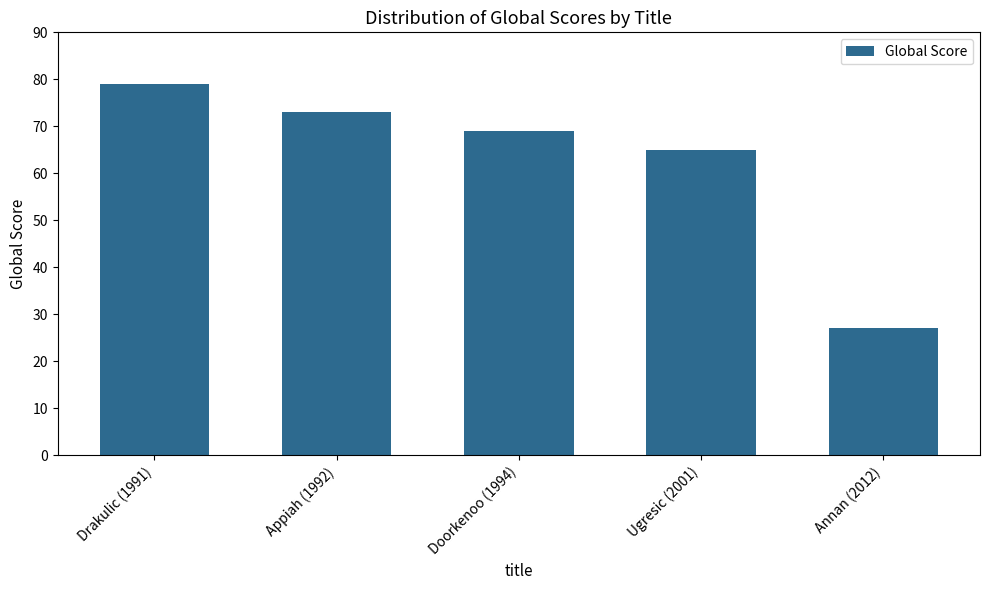

Between Ugresic (2001) and Appiah (1992), which is larger?

Appiah (1992)